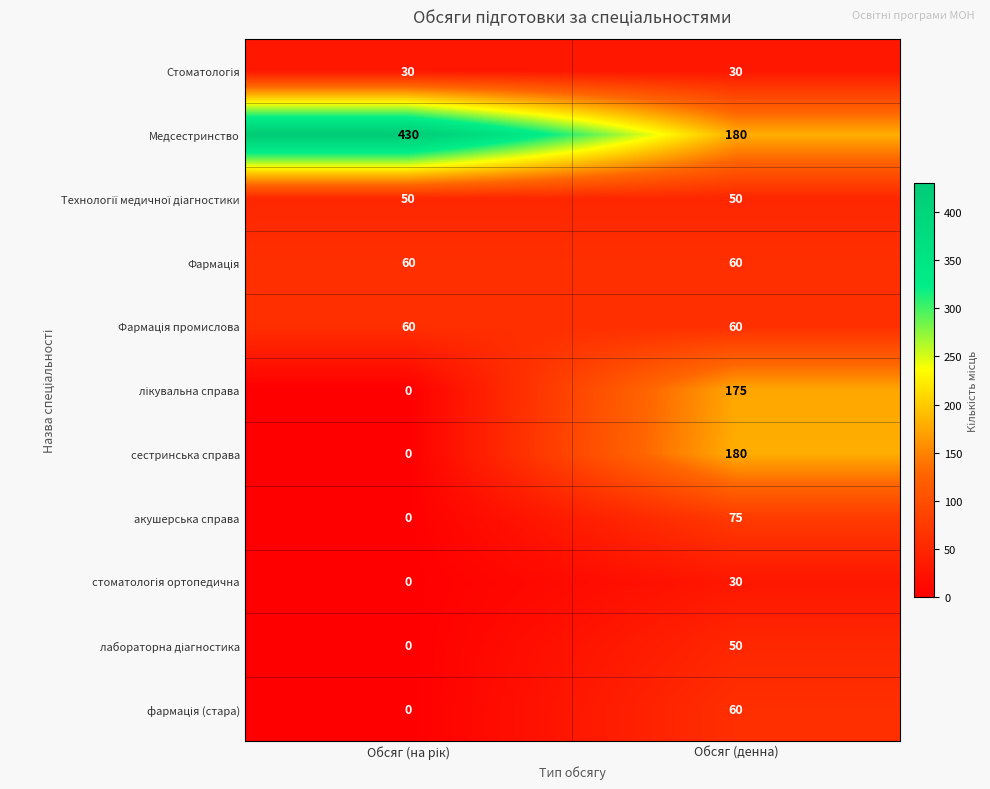

What is the highest value of the сестринська справа series?

180